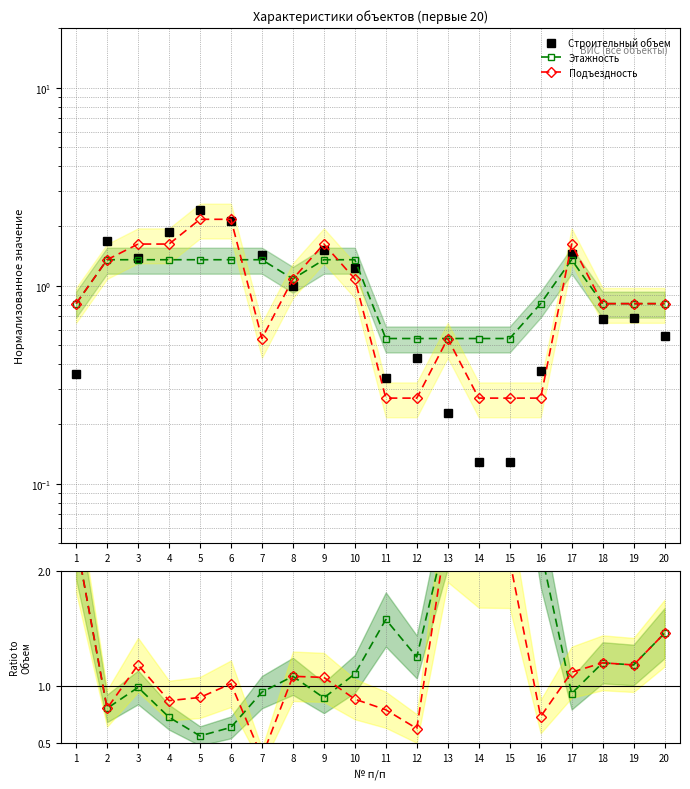

Rank the series at 4 from highest to lowest value.

Строительный объем, Подъездность, Этажность